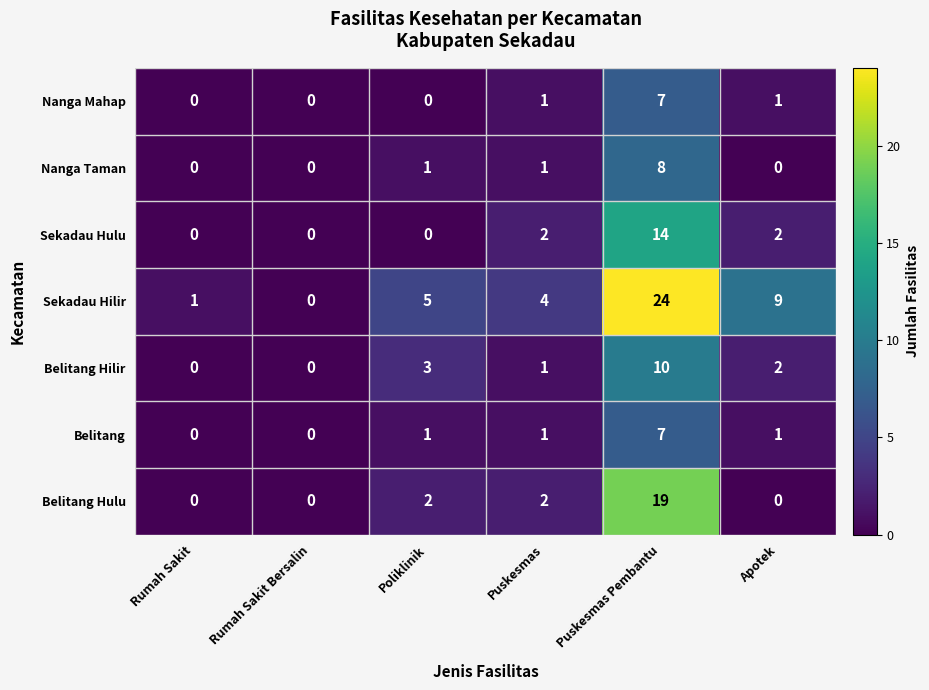

What is the difference between the maximum and minimum values in the Belitang Hilir series?

10